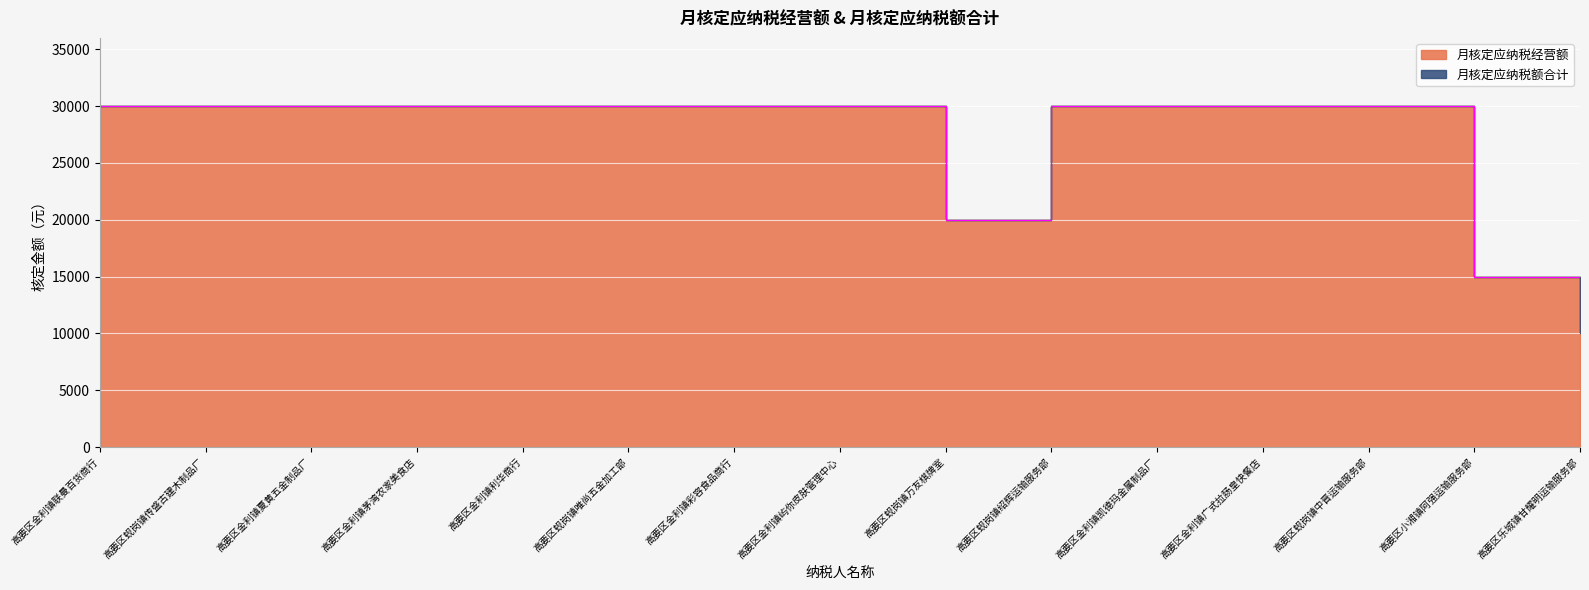

Rank the categories by value from lowest to highest.

高要区乐城镇甘耀明运输服务部, 高要区小湘镇阿强运输服务部, 高要区蚬岗镇万友棋牌室, 高要区金利镇联曼百货商行, 高要区蚬岗镇传盛古建木制品厂, 高要区金利镇夏黄五金制品厂, 高要区金利镇茅湾农家美食店, 高要区金利镇利华商行, 高要区蚬岗镇唯尚五金加工部, 高要区金利镇彩容食品商行, 高要区金利镇屿你皮肤管理中心, 高要区蚬岗镇绍辉运输服务部, 高要区金利镇凯德玛金属制品厂, 高要区金利镇广式拉肠皇快餐店, 高要区蚬岗镇中晋运输服务部